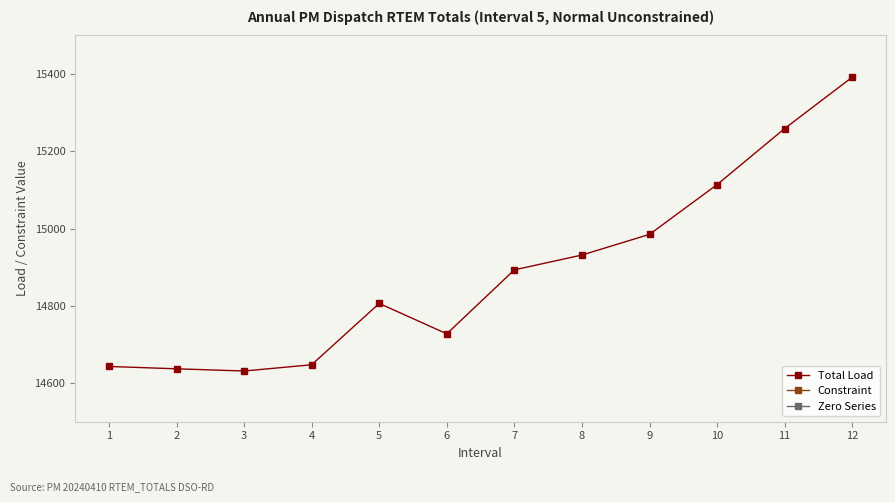

What is the value of the Total Load point at the 4th from the left?

14647.5